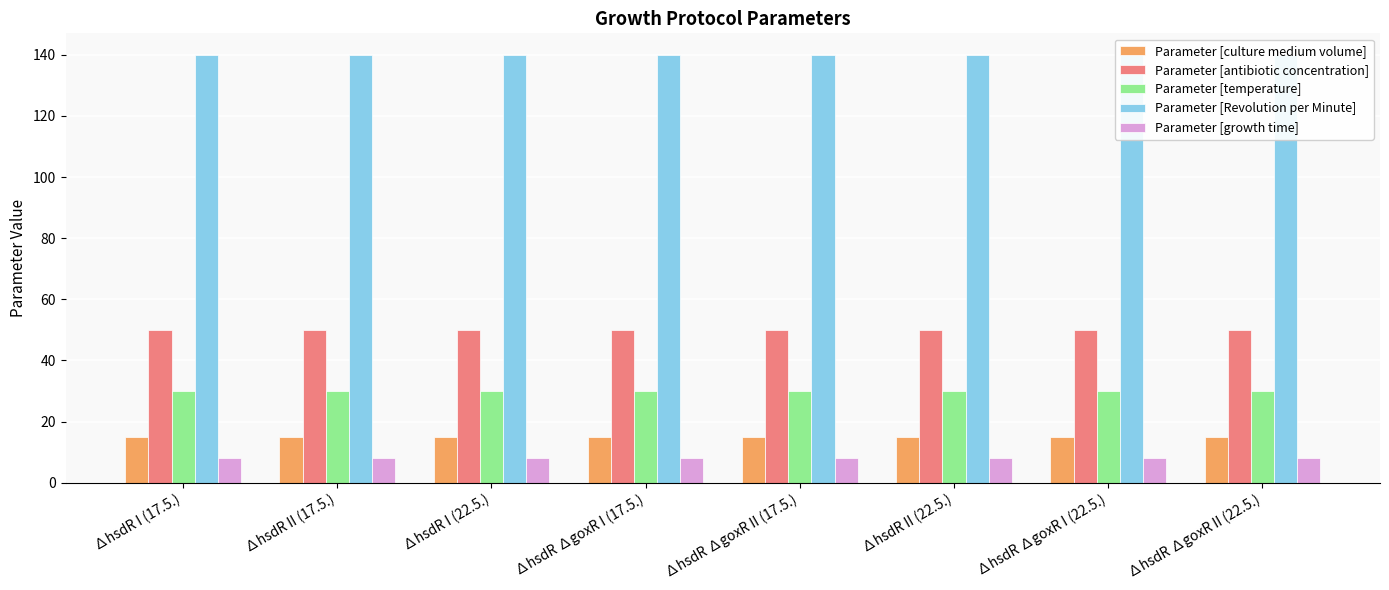

At which category is the sum across all series the highest?

∆hsdR I (17.5.)